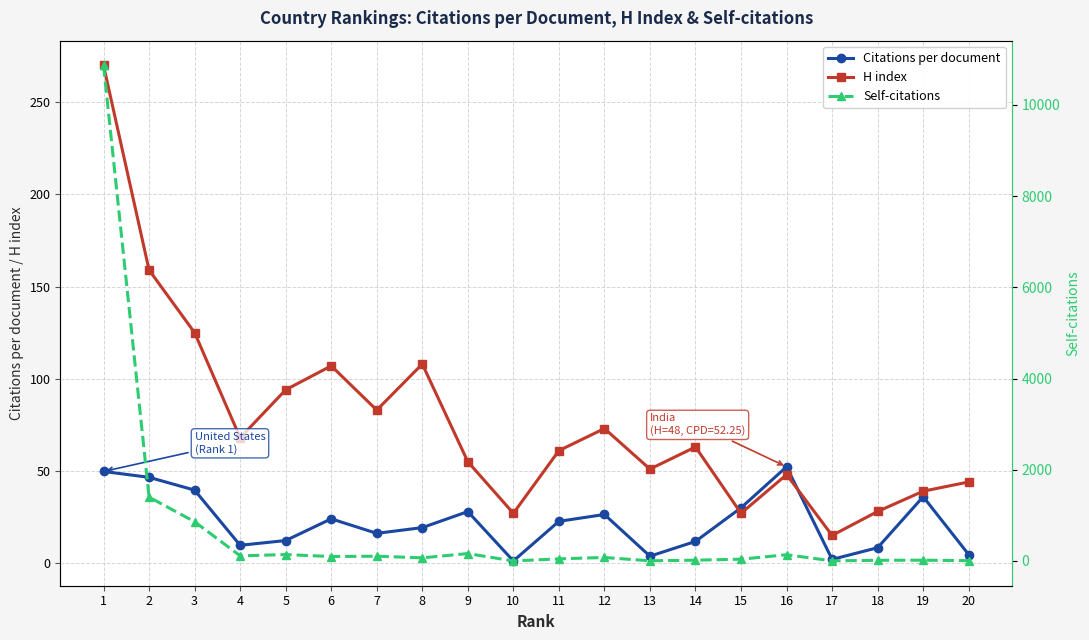

Which has a higher value, 12 or 2?

2